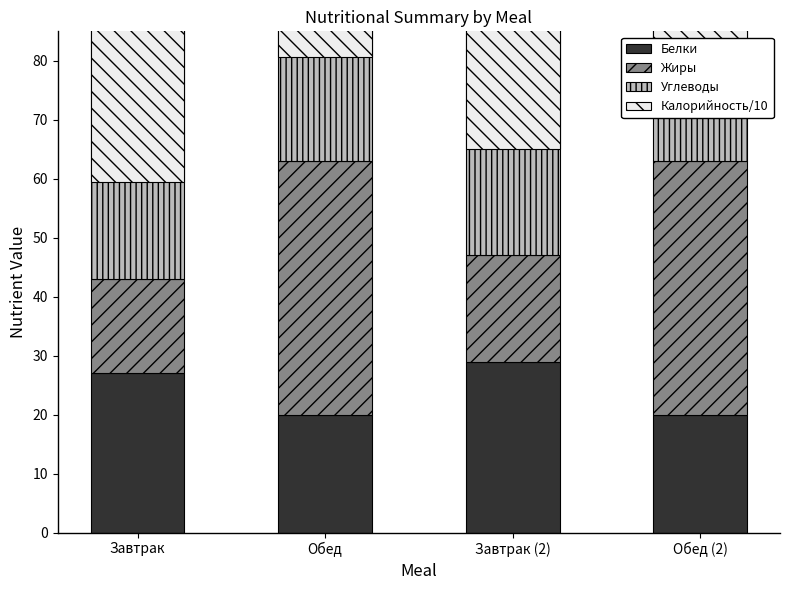

Where does the Белки series first go above 27?

Завтрак (2)